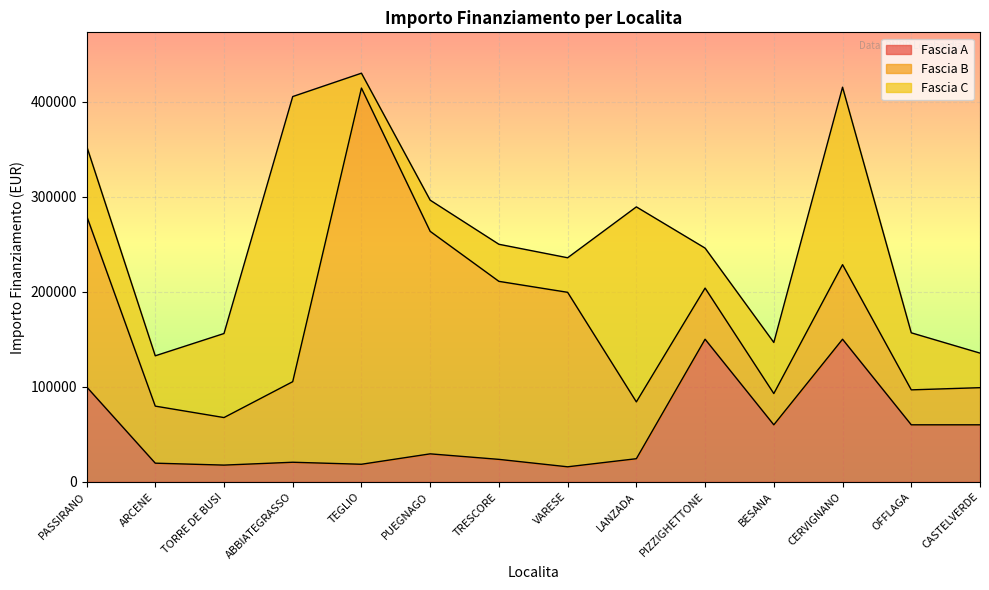

Reading left to right, transcribe all the data shown in this chart.

Fascia A: PASSIRANO=100000.0	ARCENE=19661.6	TORRE DE BUSI=17625.0	ABBIATEGRASSO=20632.0	TEGLIO=18516.0	PUEGNAGO=29464.2	TRESCORE=23663.4	VARESE=15844.0	LANZADA=24354.0	PIZZIGHETTONE=150000.0	BESANA=60000.0	CERVIGNANO=150000.0	OFFLAGA=60000.0	CASTELVERDE=60000.0
Fascia B: PASSIRANO=180000.0	ARCENE=60000.0	TORRE DE BUSI=50000.0	ABBIATEGRASSO=84735.1	TEGLIO=395644.9	PUEGNAGO=234000.0	TRESCORE=187212.0	VARESE=183501.0	LANZADA=59760.0	PIZZIGHETTONE=53784.0	BESANA=32868.0	CERVIGNANO=78445.4	OFFLAGA=36760.1	CASTELVERDE=39060.0
Fascia C: PASSIRANO=73440.0	ARCENE=52920.0	TORRE DE BUSI=88400.0	ABBIATEGRASSO=299862.0	TEGLIO=15630.6	PUEGNAGO=32804.9	TRESCORE=39000.0	VARESE=36351.0	LANZADA=205092.0	PIZZIGHETTONE=42066.0	BESANA=53736.0	CERVIGNANO=186624.0	OFFLAGA=60000.0	CASTELVERDE=36351.0